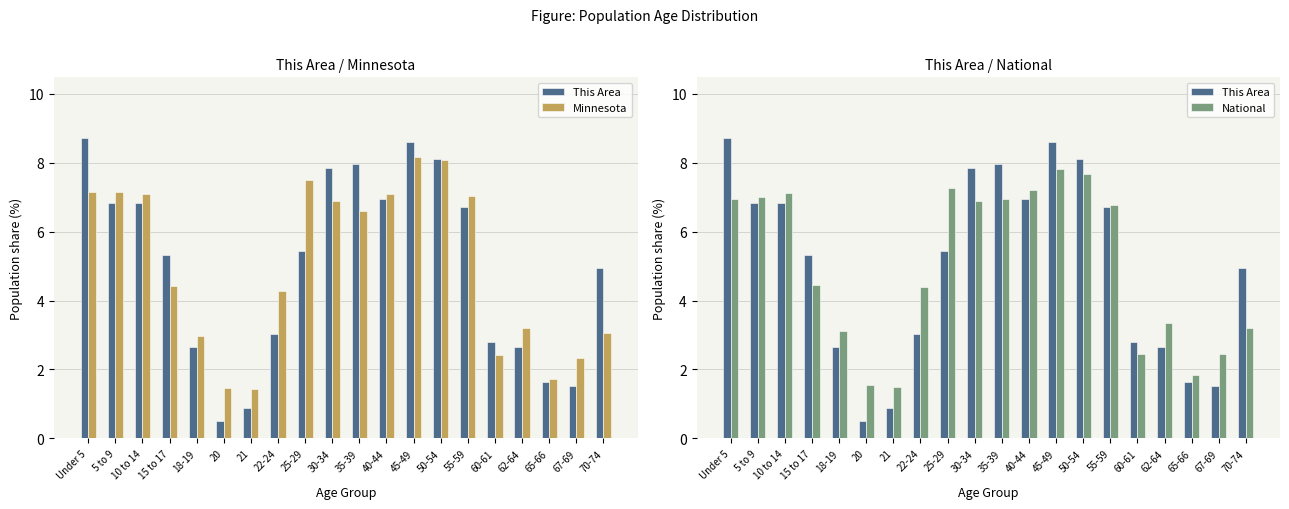

The National series shows 4.4 at 22-24. True or false?

True